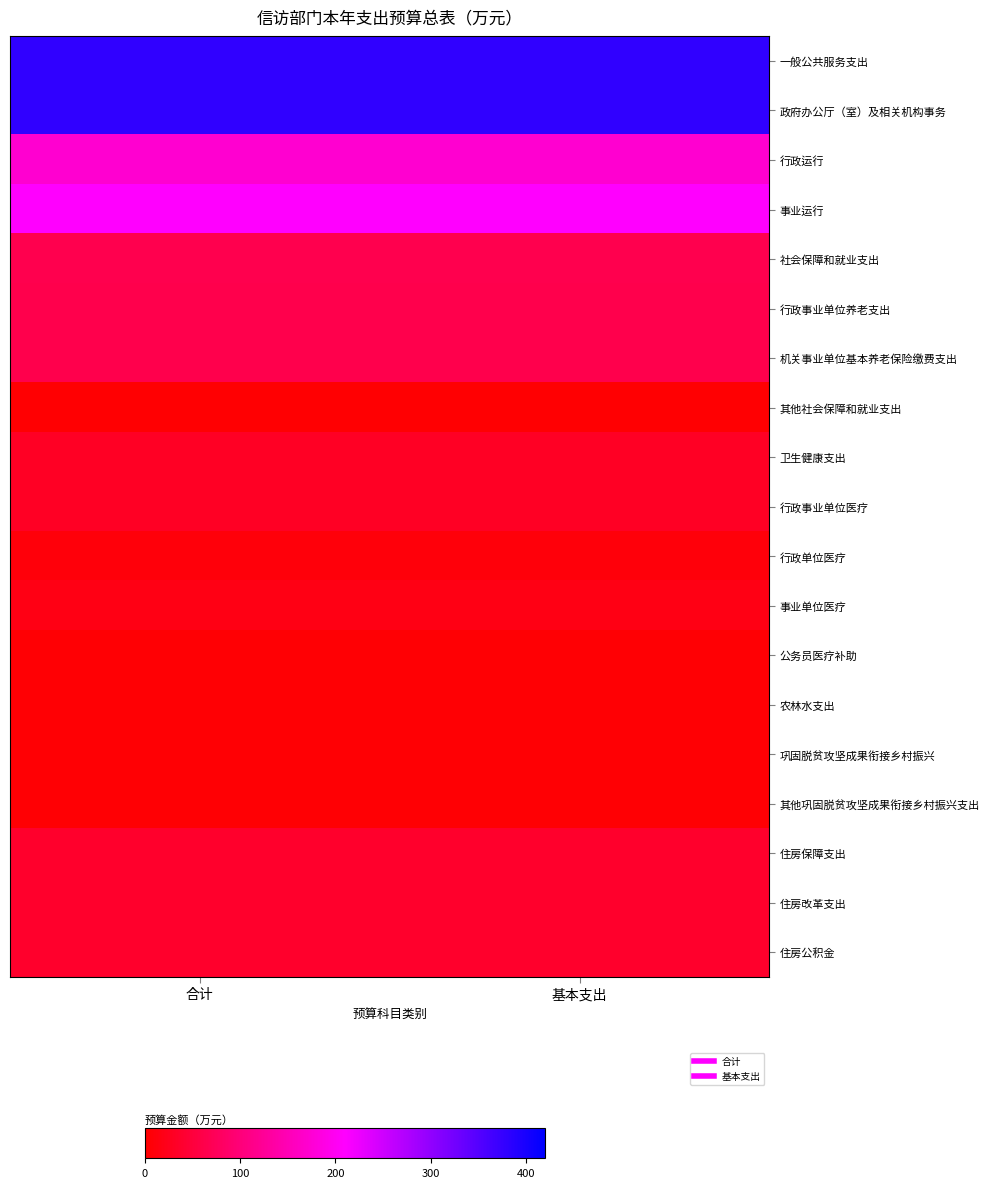

Which series has the largest total across all categories?

一般公共服务支出